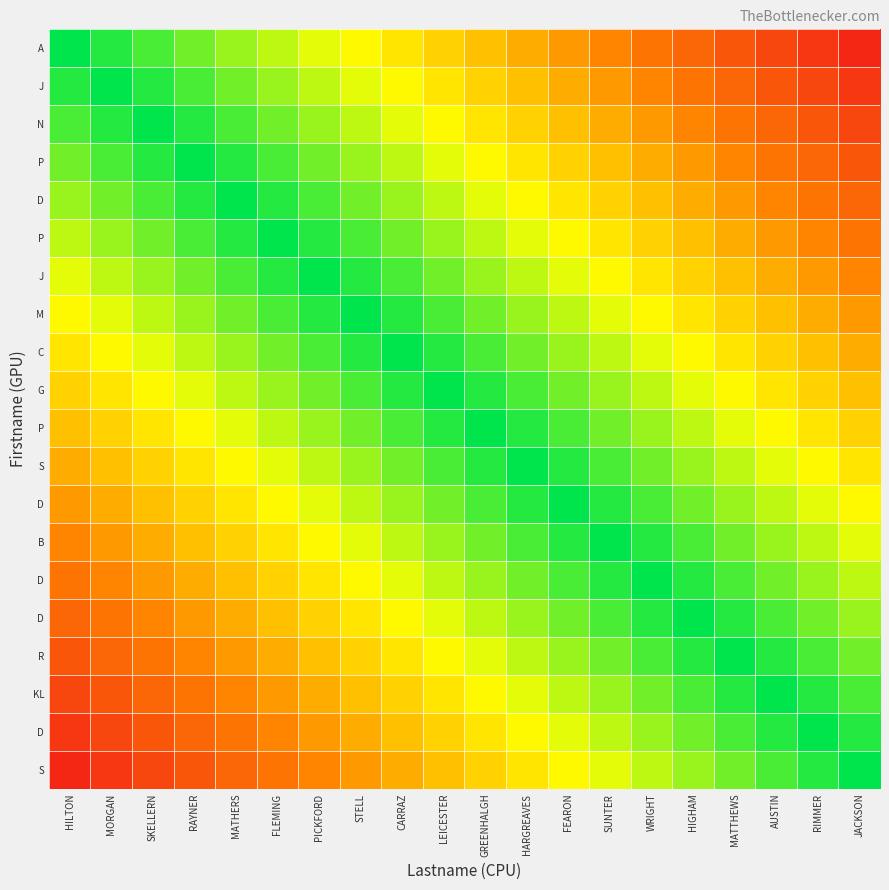

What is the total value across all series at RIMMER?

11.4